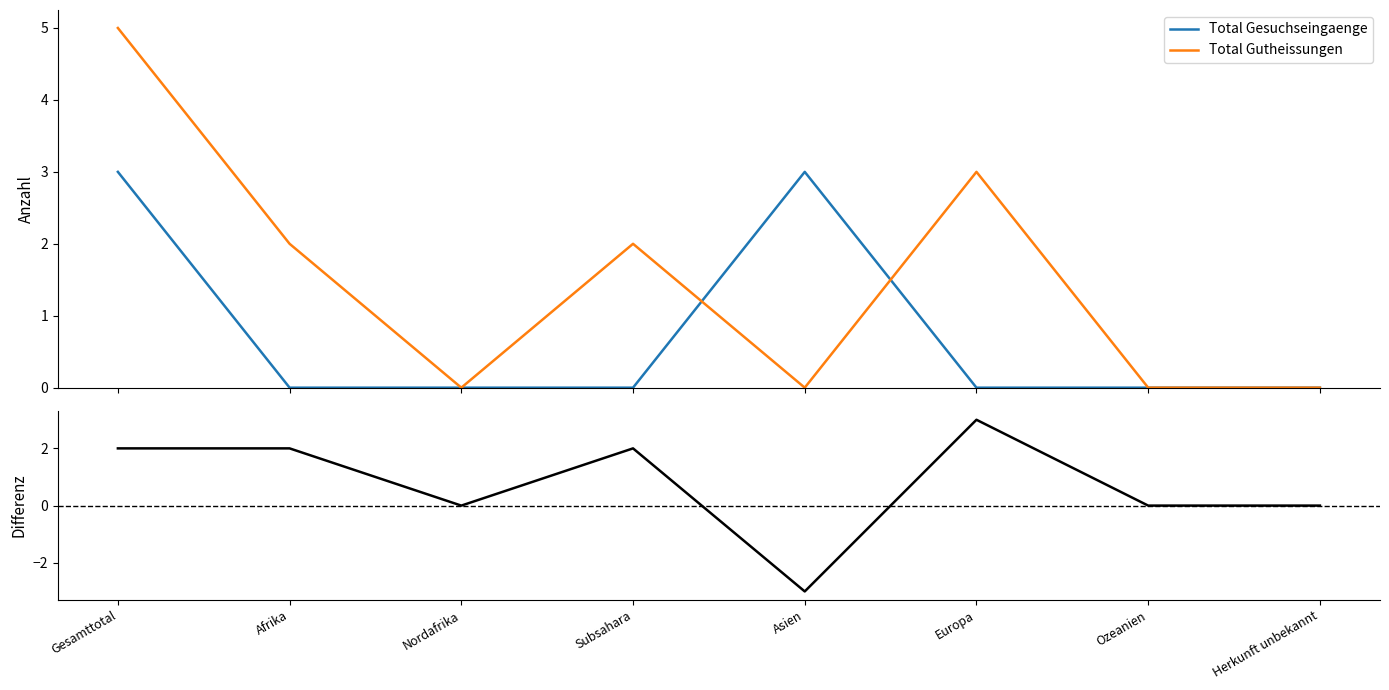

True or false: Differenz has more than 2 points higher than both neighbors.

False